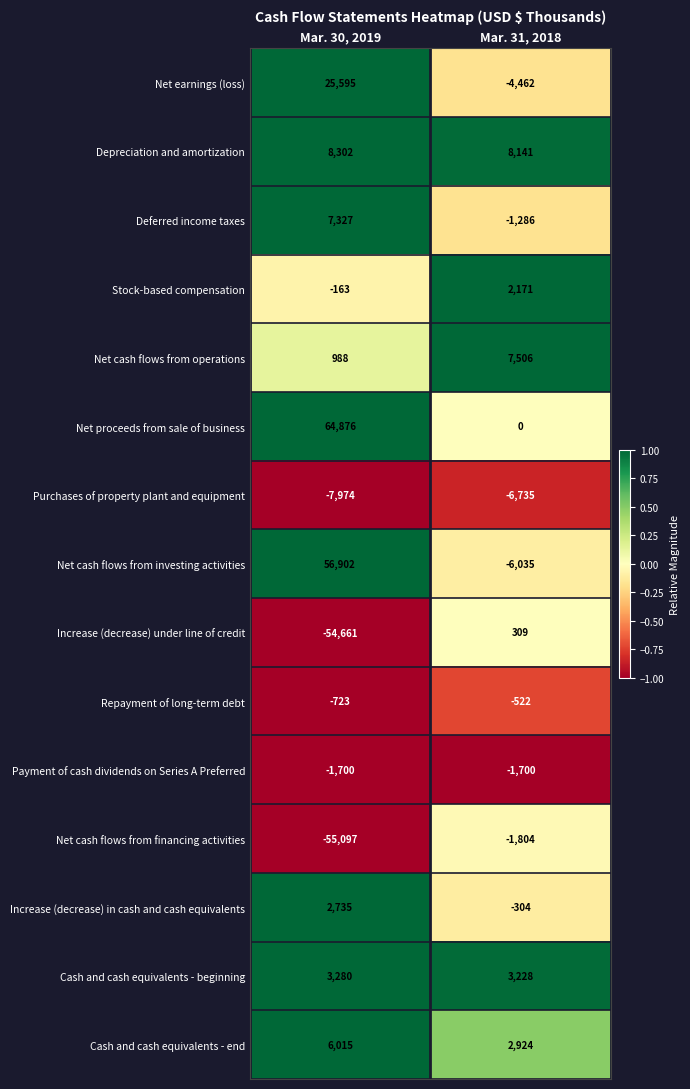

Which series has the largest total across all categories?

Net proceeds from sale of business